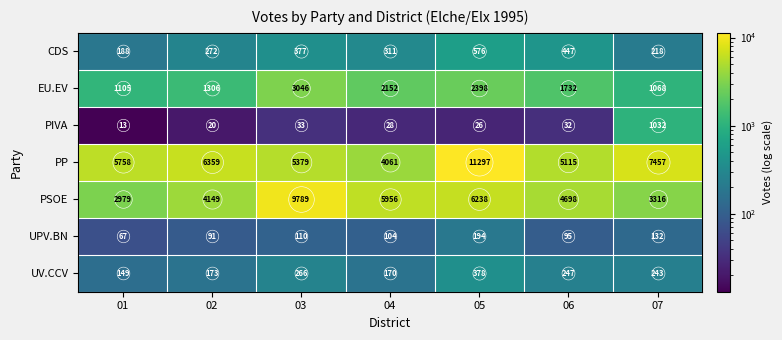

At which category is the sum across all series the highest?

05